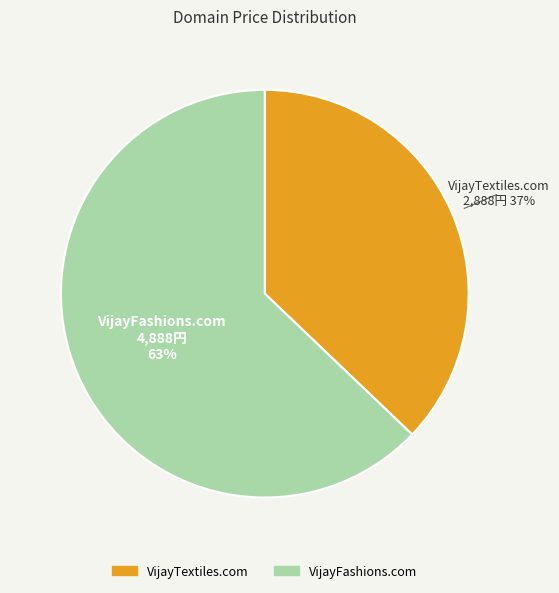

What is the ratio of the value at VijayFashions.com to the value at VijayTextiles.com?

1.7